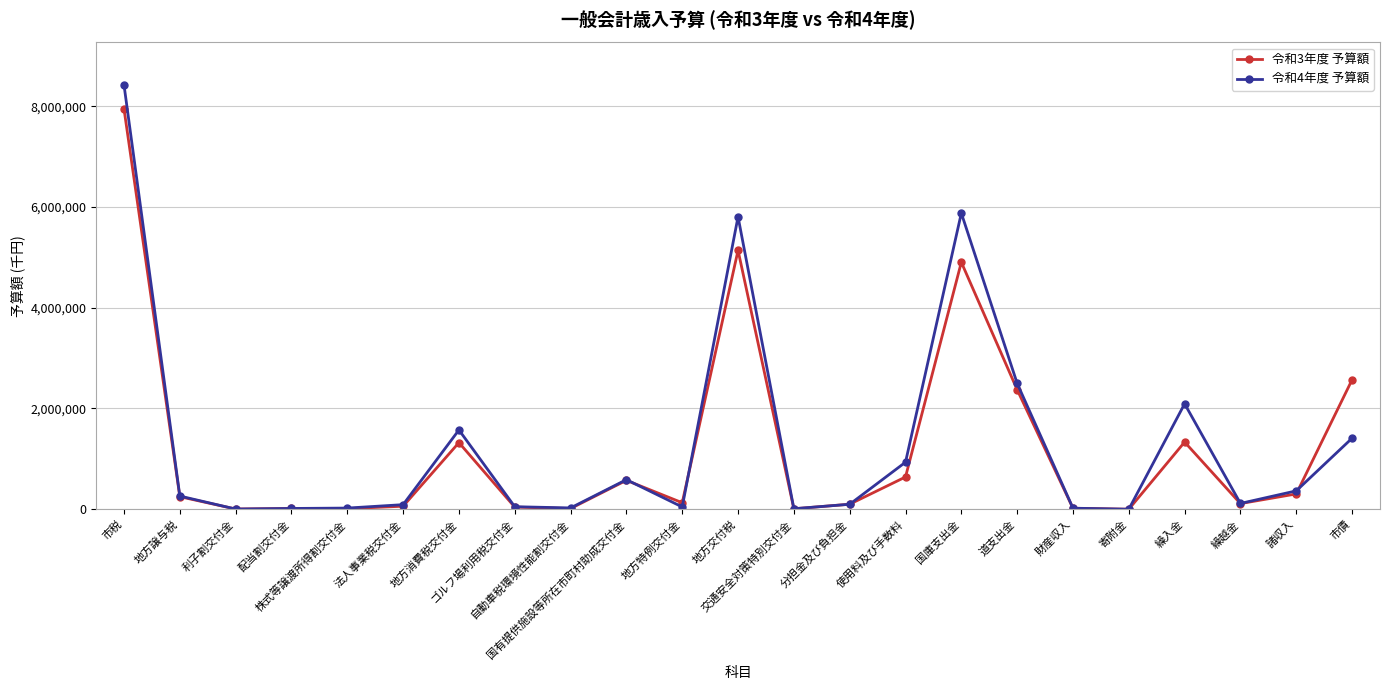

True or false: 令和3年度 予算額 has more than 2 points higher than both neighbors.

True